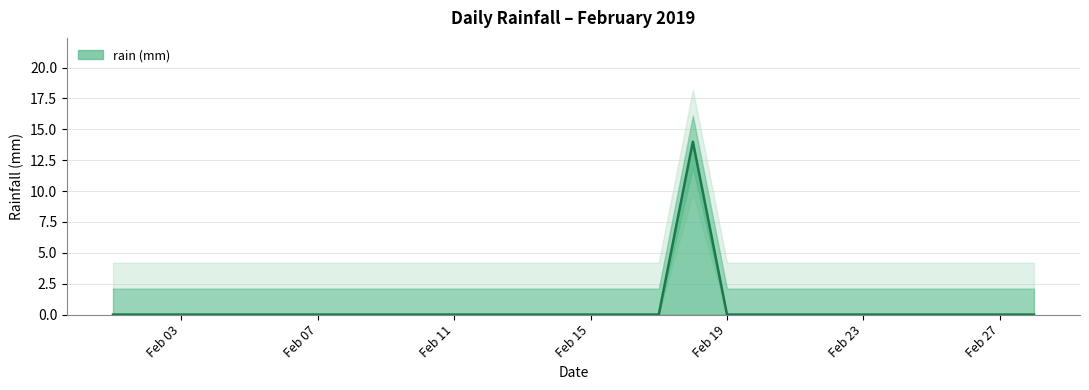

Reading right to left, extract all data points from this chart.

0	0	0	0	0	0	0	0	0	0	14	0	0	0	0	0	0	0	0	0	0	0	0	0	0	0	0	0